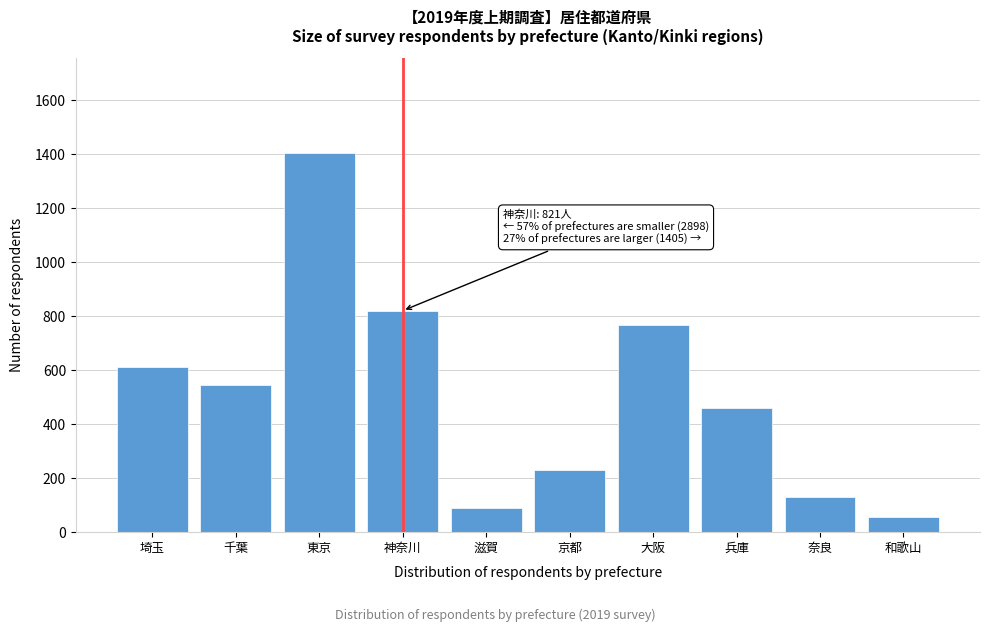

Reading right to left, what are all the values shown in this chart?

和歌山=56	奈良=130	兵庫=462	大阪=769	京都=232	滋賀=91	神奈川=821	東京=1405	千葉=546	埼玉=612